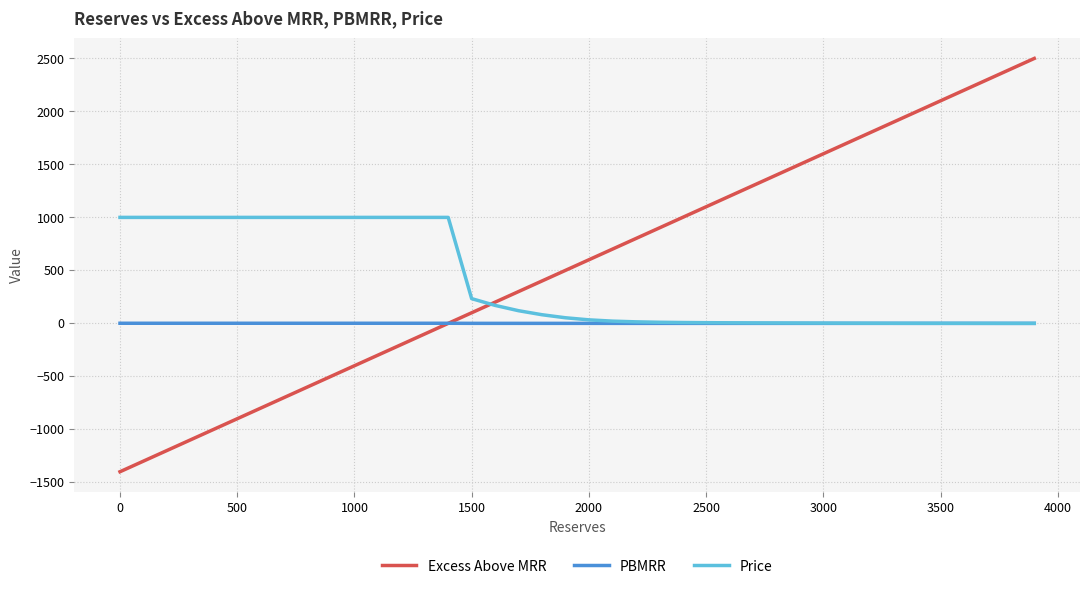

List the series in order of their peak value, highest first.

Excess Above MRR, Price, PBMRR